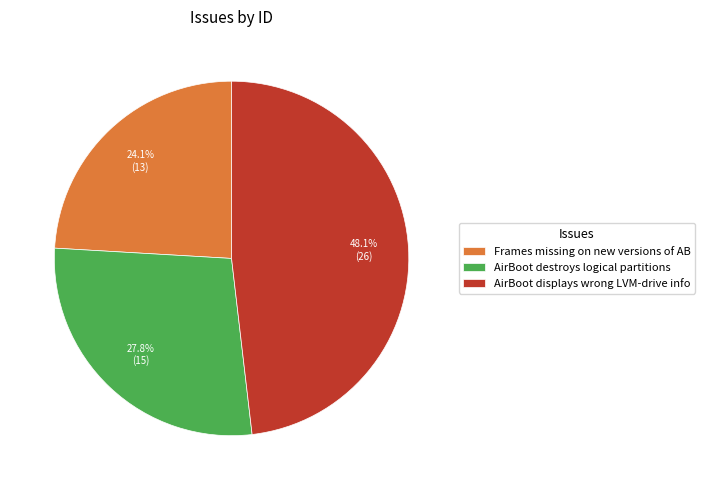

Does Frames missing on new versions of AB account for over 50% of the chart?

No